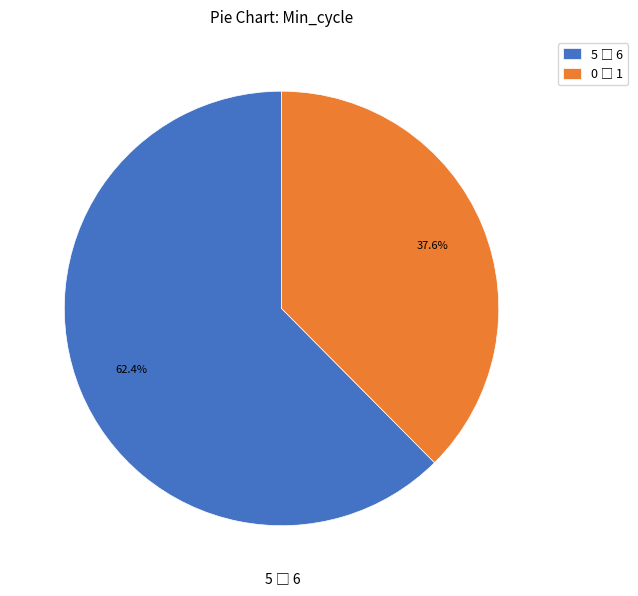

Does any single category account for the majority?

Yes